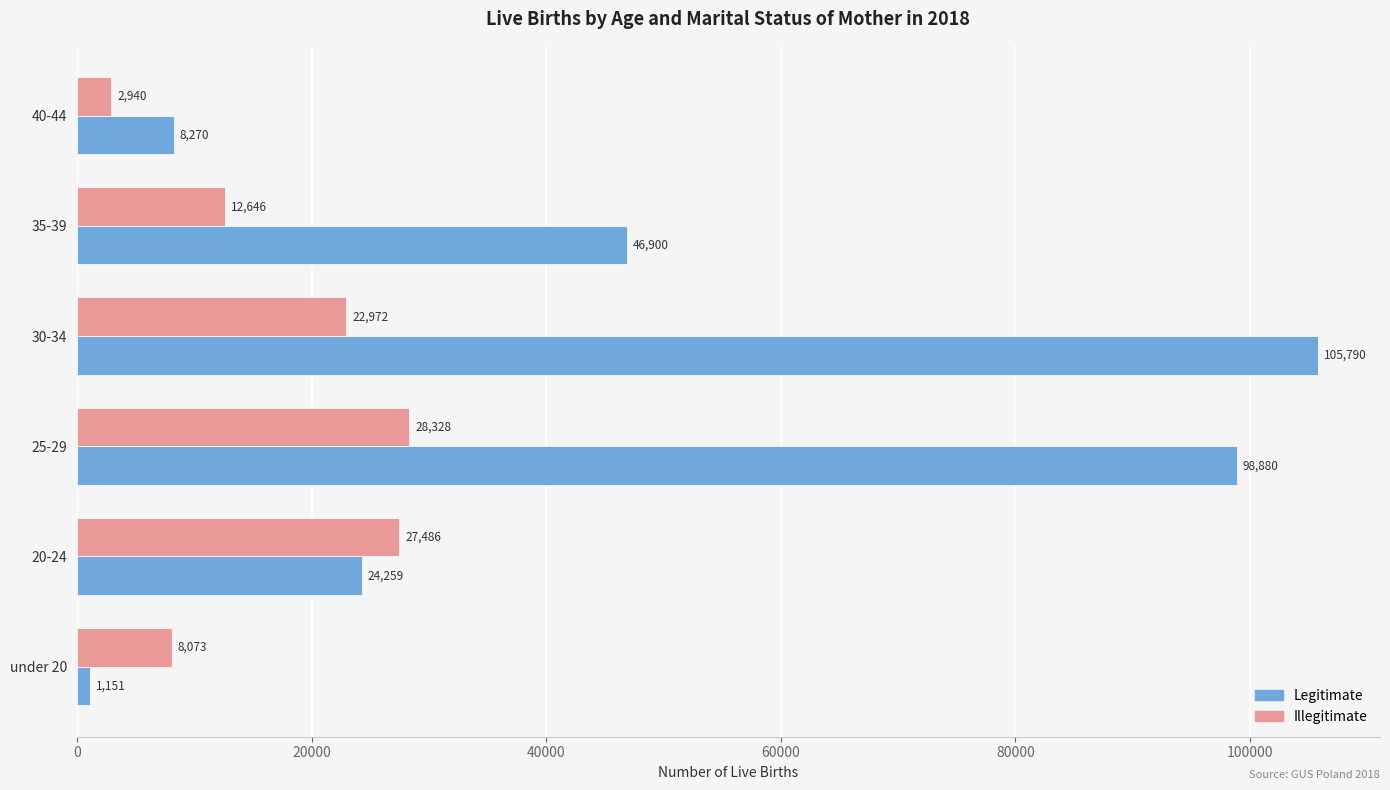

What is the sum of all Legitimate values?

285250